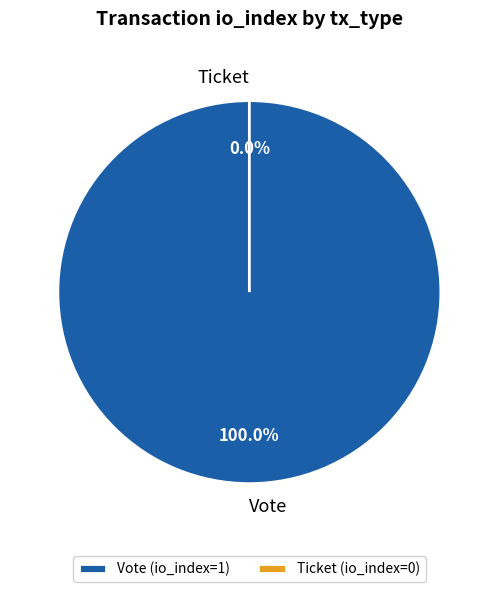

How many slices are in this pie chart?

2